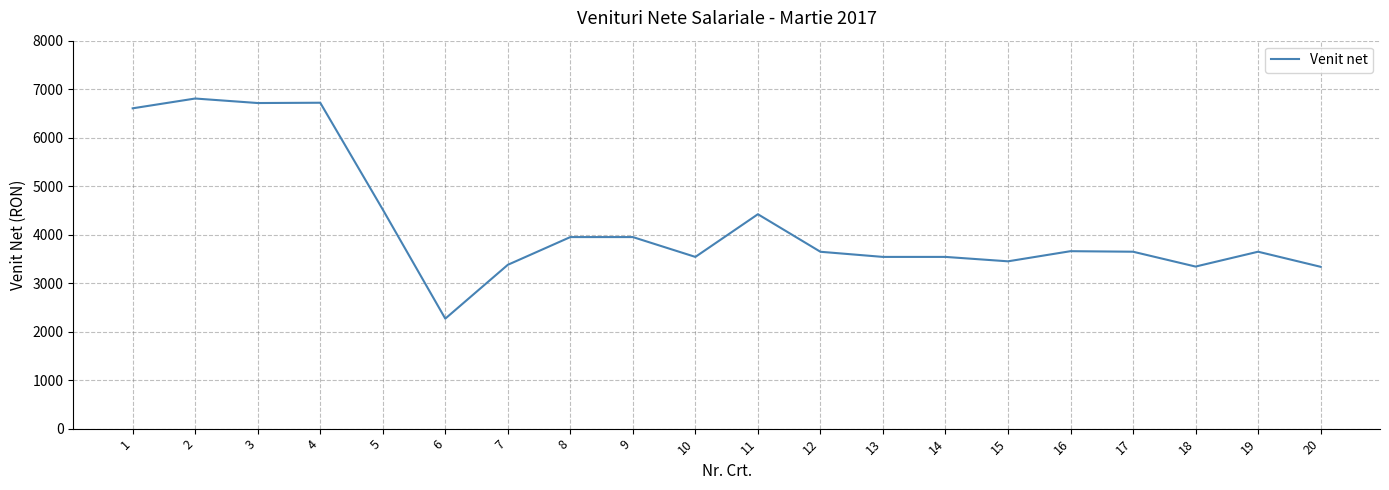

What is the minimum value shown in the chart?

2268